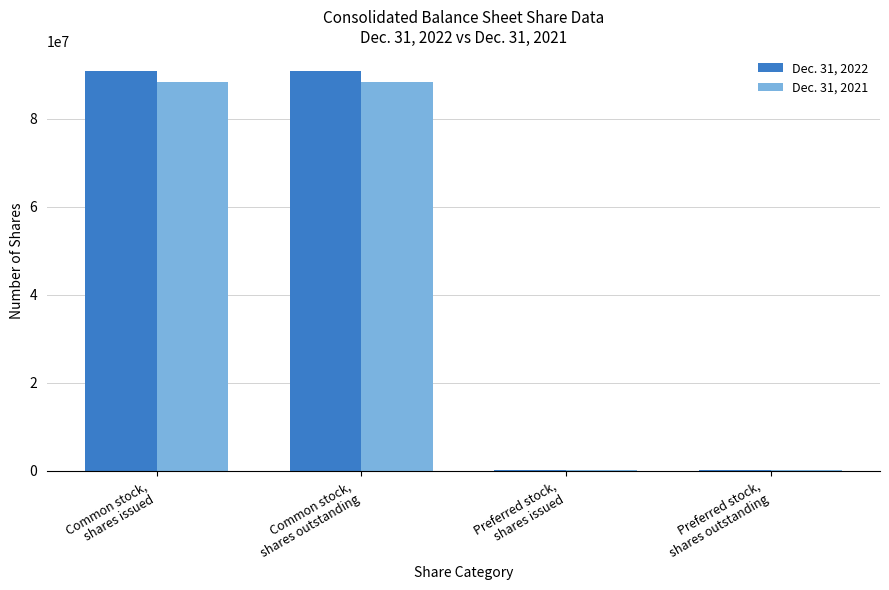

Reading right to left, transcribe all the data shown in this chart.

Dec. 31, 2022: Preferred stock,
shares outstanding=71000	Preferred stock,
shares issued=71000	Common stock,
shares outstanding=90853000	Common stock,
shares issued=90853000
Dec. 31, 2021: Preferred stock,
shares outstanding=75000	Preferred stock,
shares issued=75000	Common stock,
shares outstanding=88305000	Common stock,
shares issued=88305000